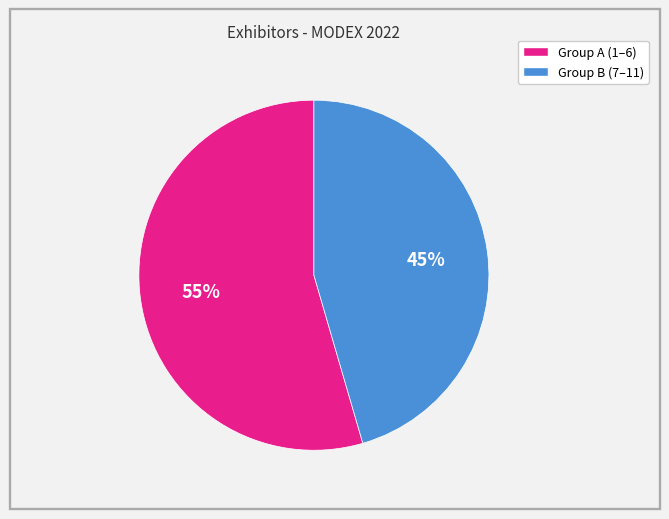

Count the number of slices in the pie.

2